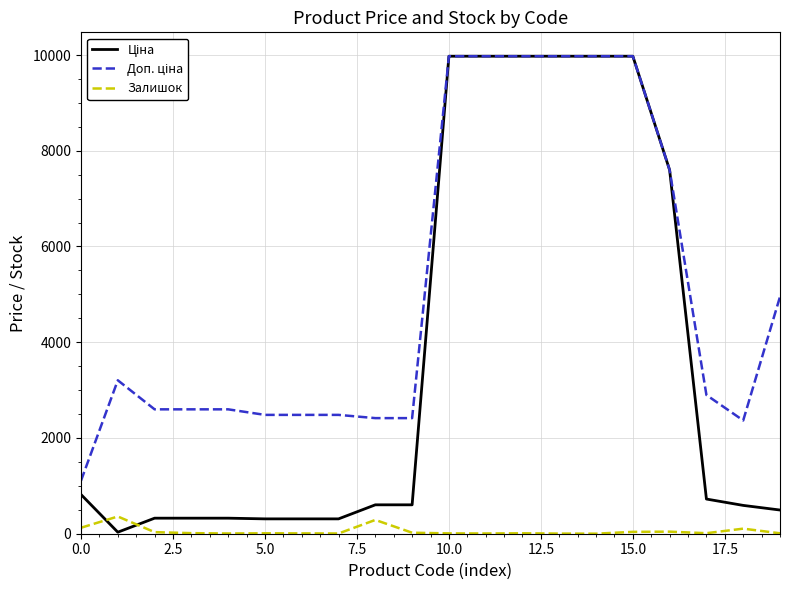

What is the highest value of the Залишок series?

360.0